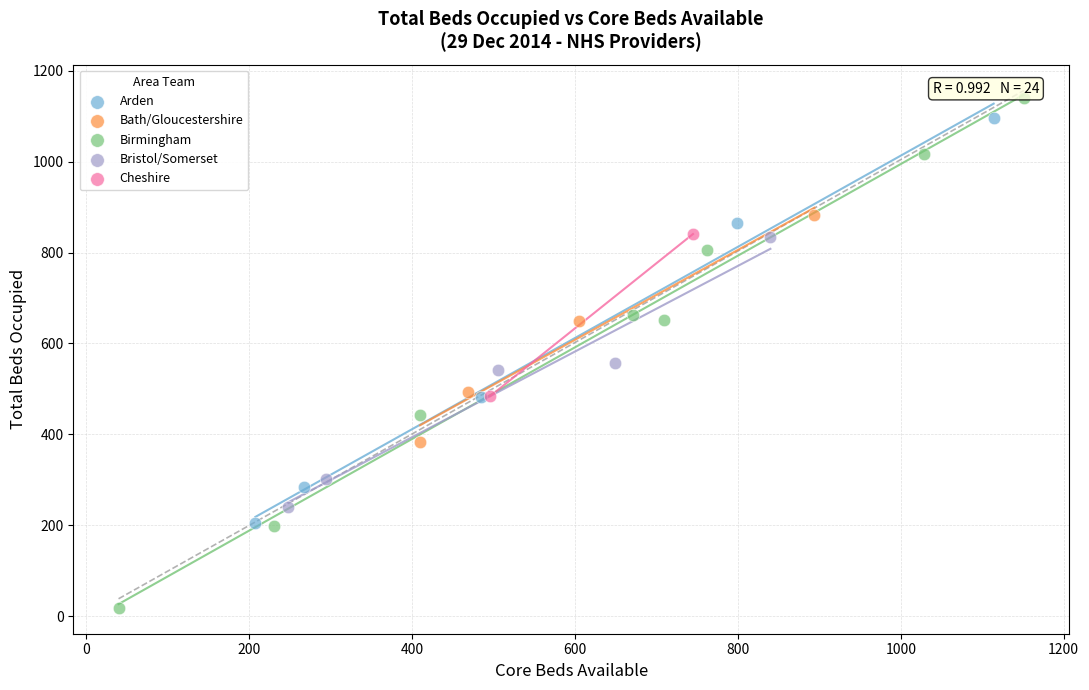

What are all the series names shown in the legend?

Arden, Bath/Gloucestershire, Birmingham, Bristol/Somerset, Cheshire